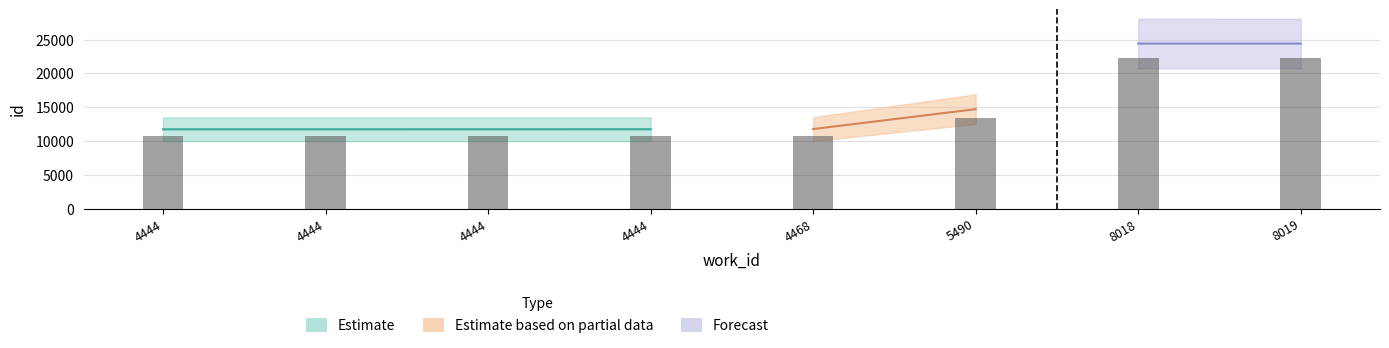

Is it true that the value at 4444 is 10668.8?

True